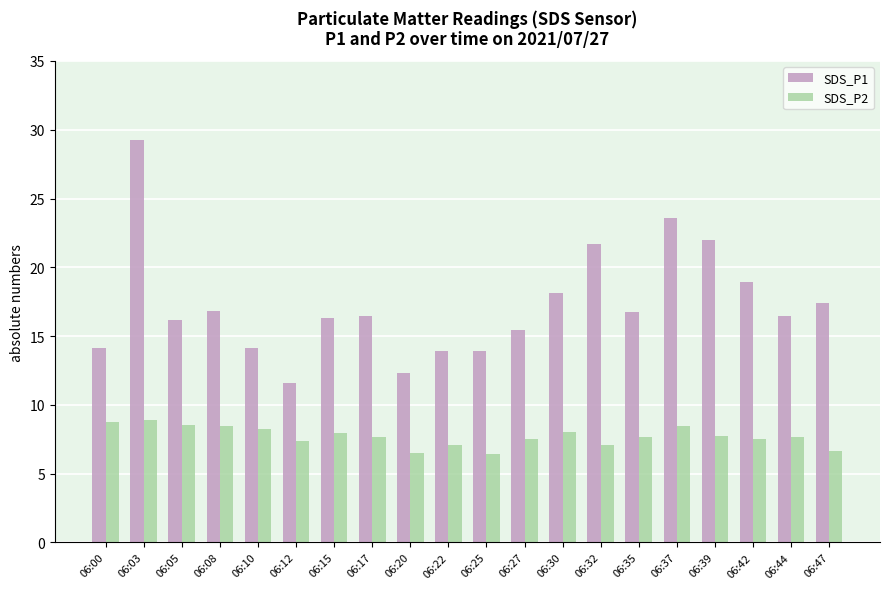

How many series are shown in this chart?

2